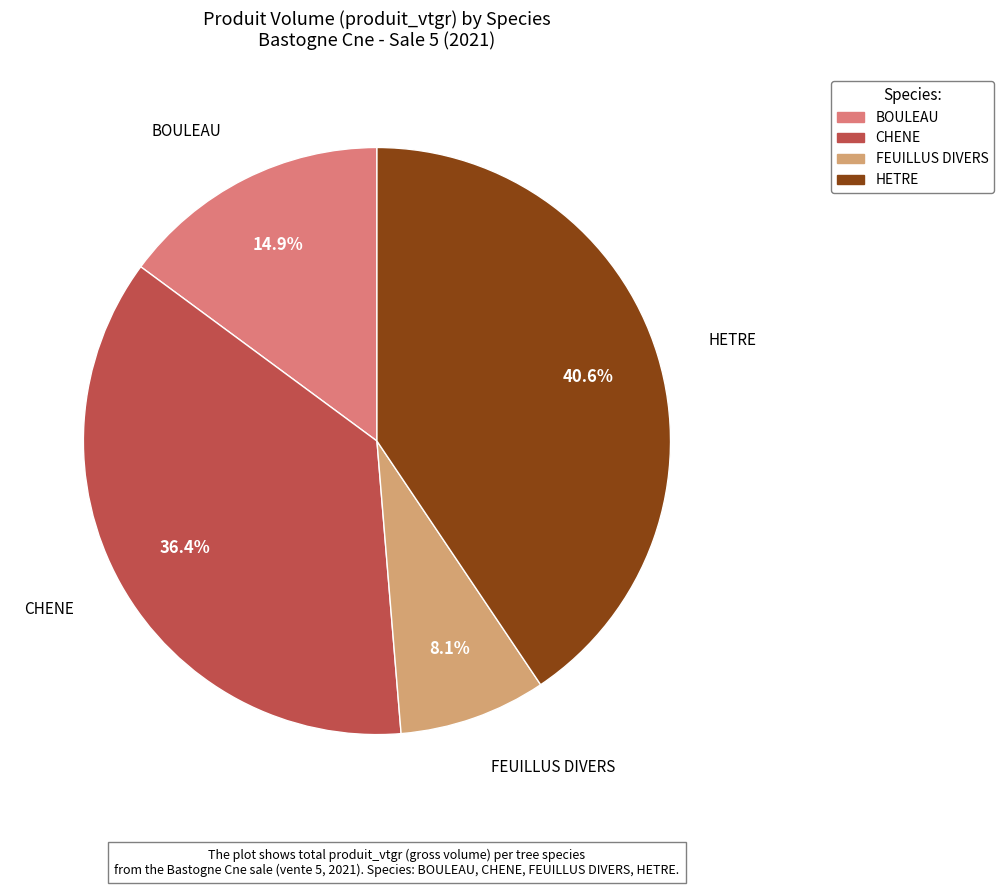

Which slice is the smallest?

FEUILLUS DIVERS